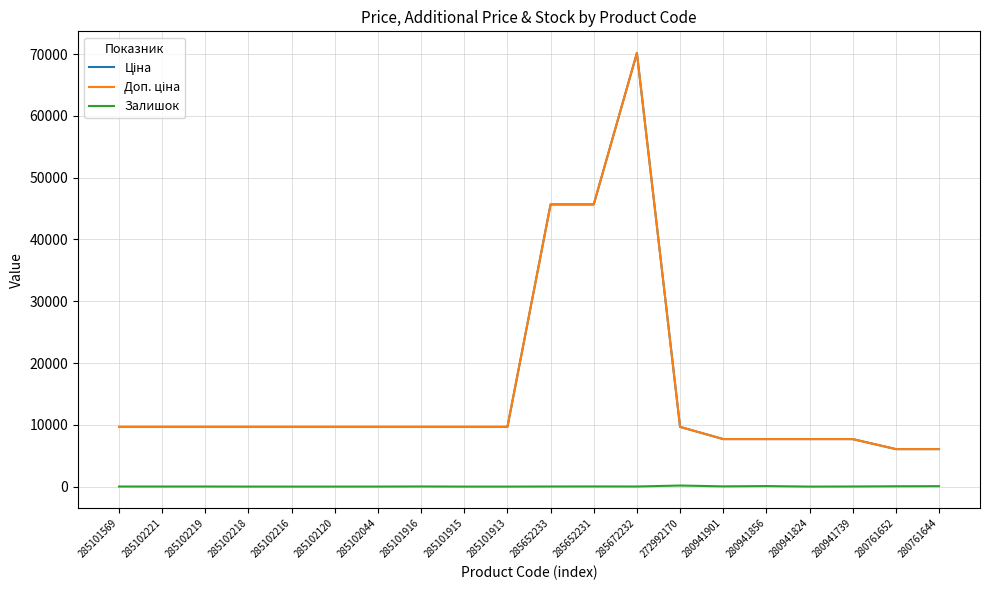

What position from the left is 285652231?

12